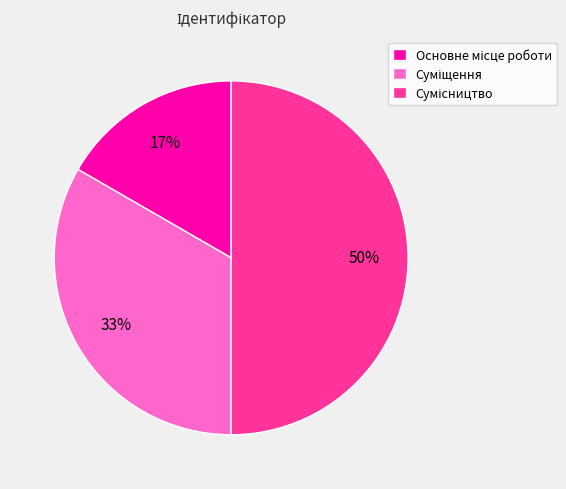

To the nearest percent, what is the difference between the largest and smallest slice percentages?

33%